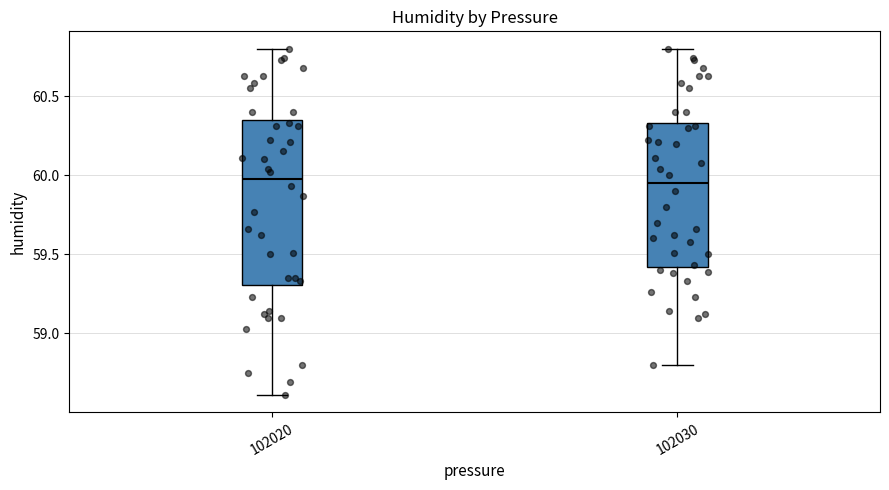

Reading left to right, read every box against the y-axis: the position of its median line, the range the box covers, and the ends of its whiskers. The values are not printed on the chart, so give them approximately, as read against the axis.

102020: median 60.00, box 59.30 to 60.35, whiskers 58.60 to 60.80
102030: median 59.95, box 59.40 to 60.35, whiskers 58.80 to 60.80